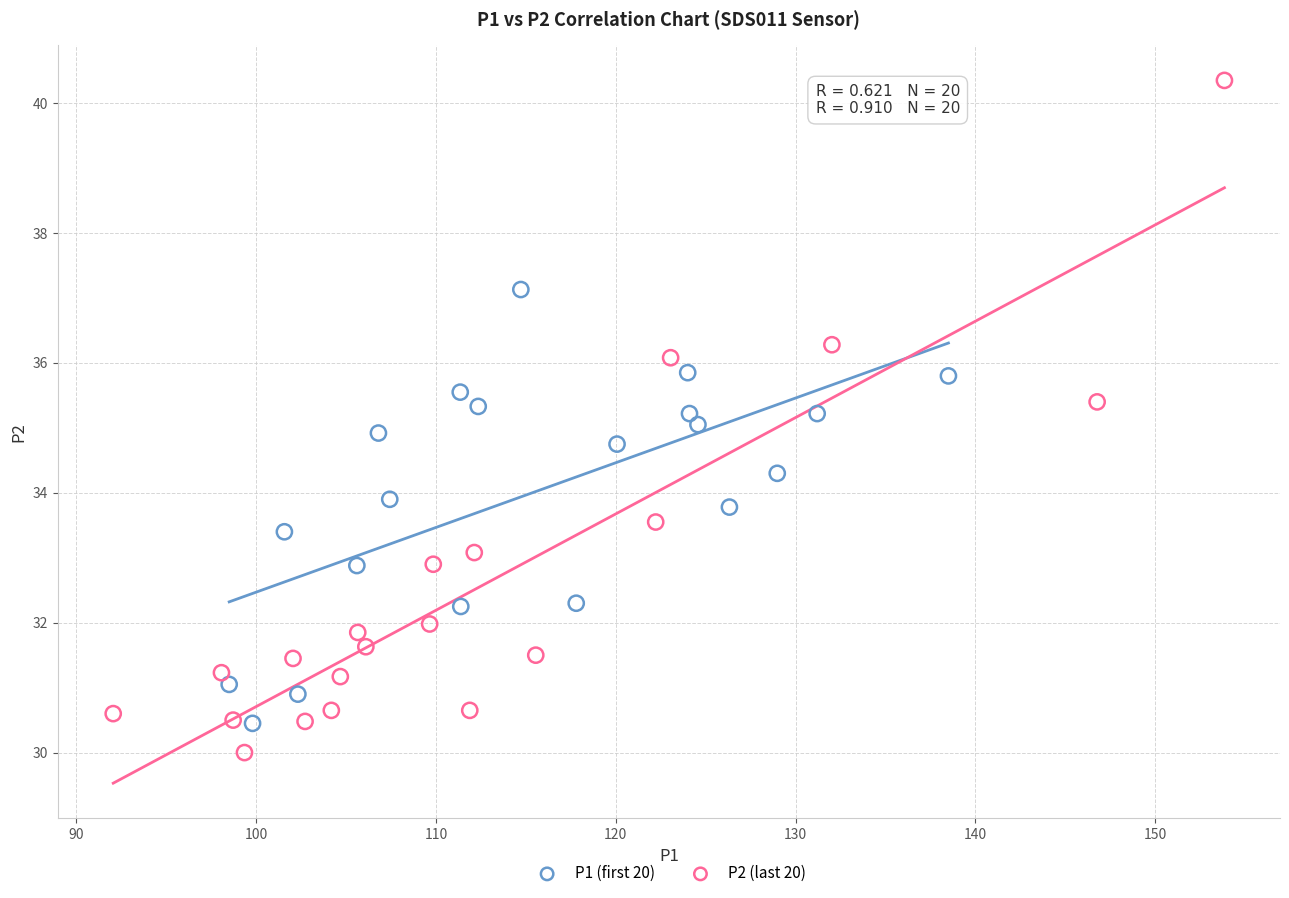

Which series reaches the maximum Y coordinate?

P2 (last 20)